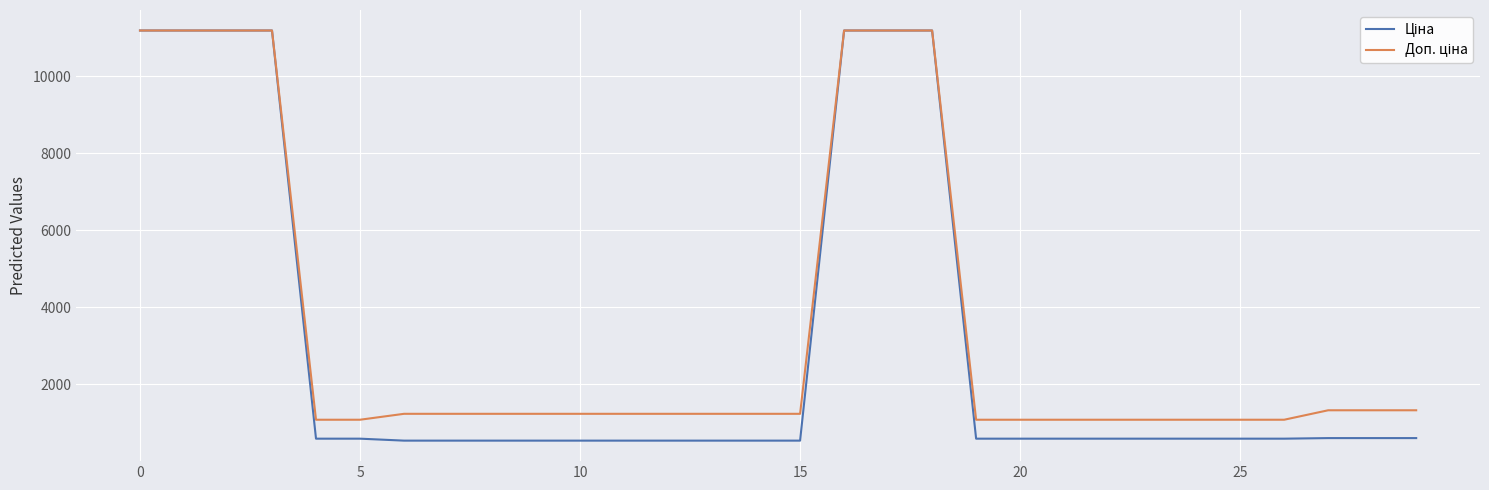

What is the minimum value shown in the chart?

539.0